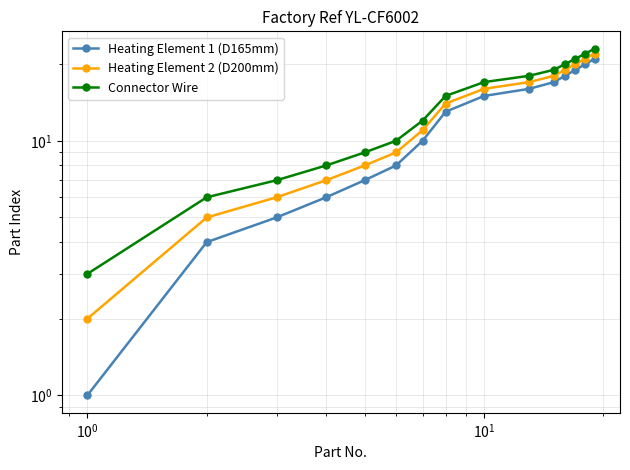

What are all the series names shown in the legend?

Heating Element 1 (D165mm), Heating Element 2 (D200mm), Connector Wire